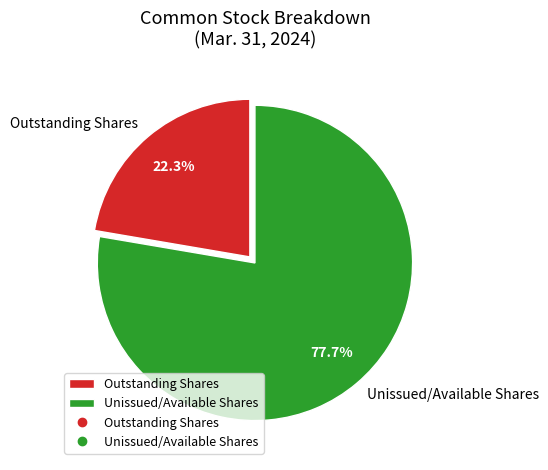

Does Unissued/Available Shares represent more than half of the total?

Yes